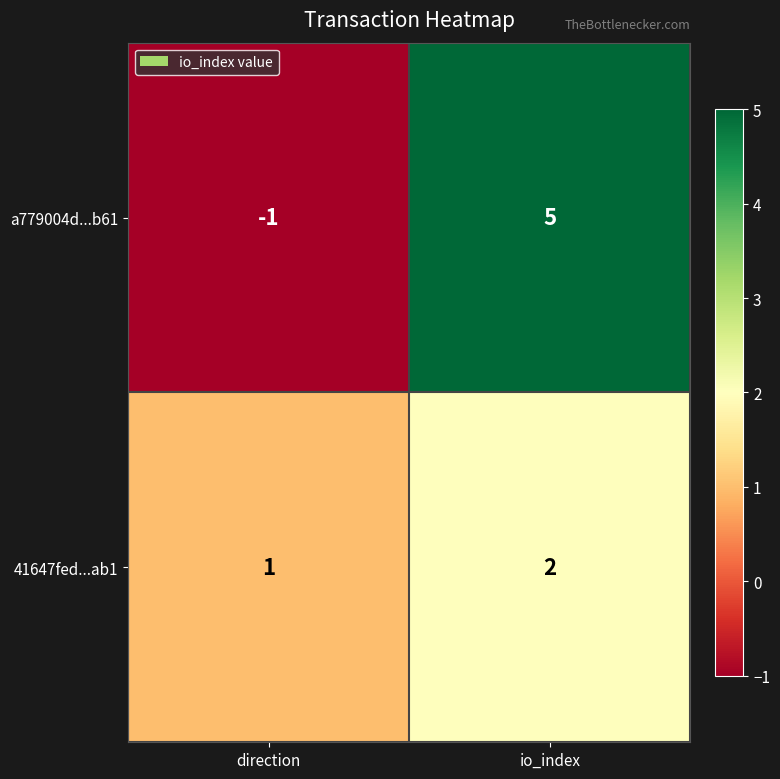

What is the difference between the a779004d...b61 values at io_index and direction?

6